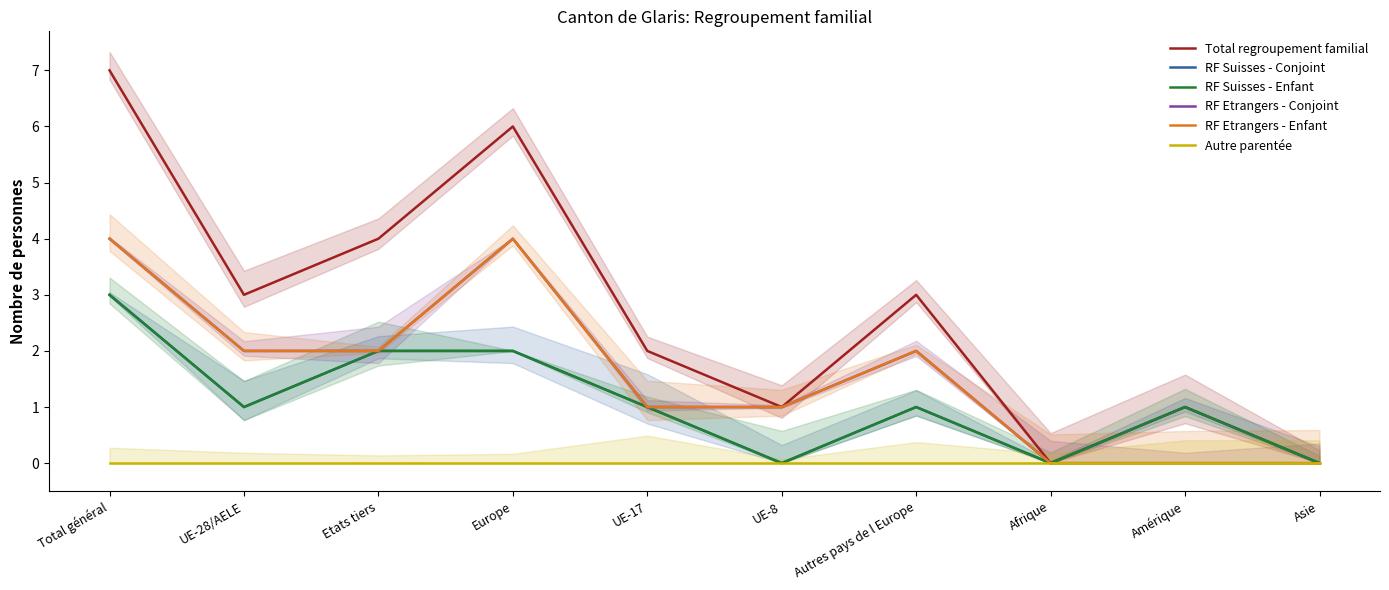

Is it true that RF Etrangers - Conjoint equals 2 at Amérique?

False